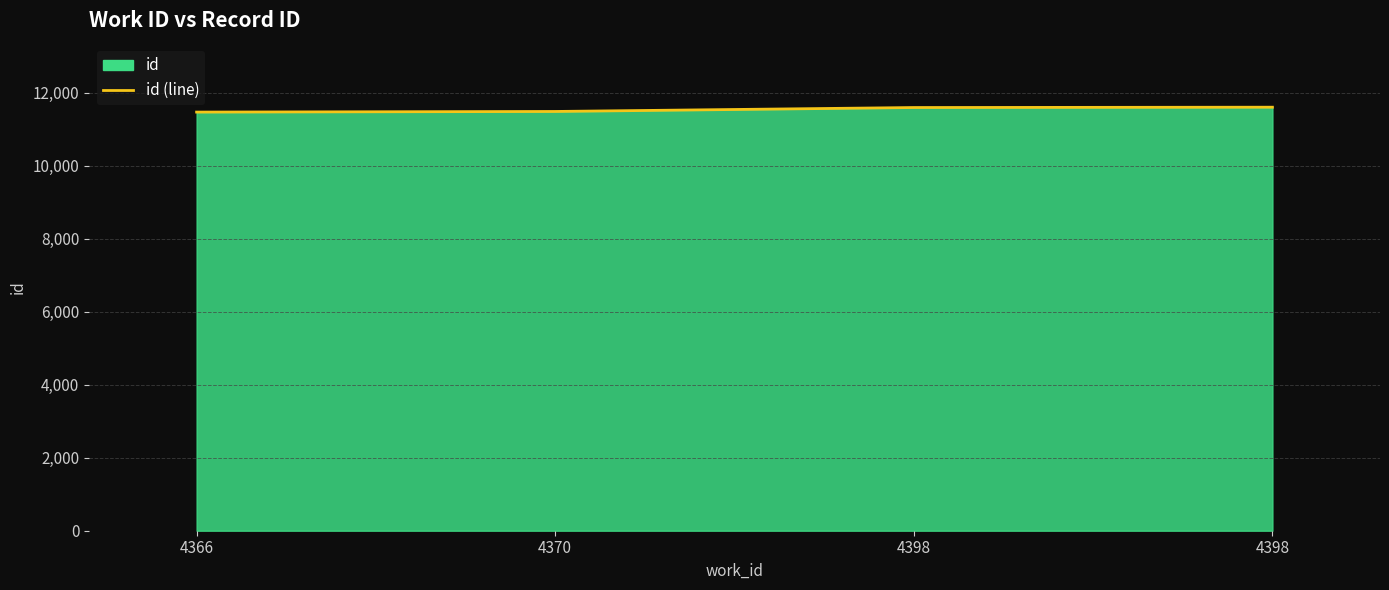

The value at 4366 is 11465. True or false?

True